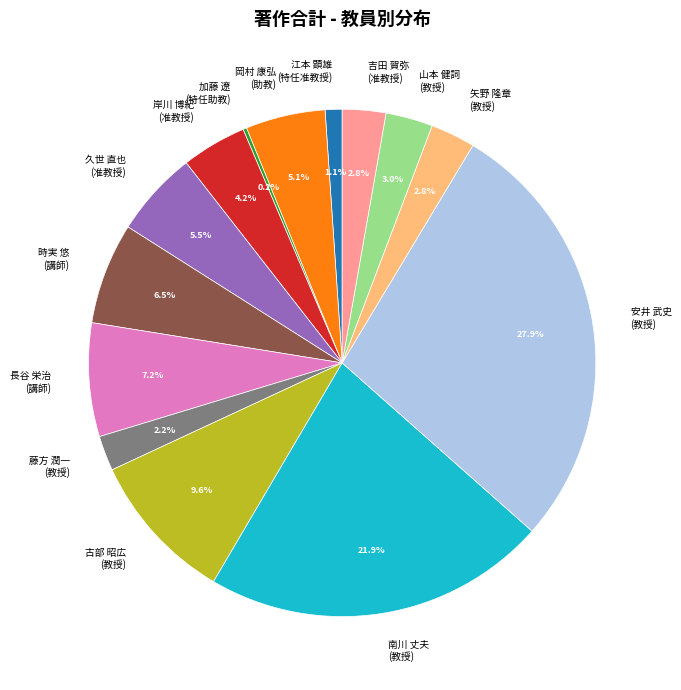

Which has a higher value, 時実 悠 (講師) or 長谷 栄治 (講師)?

長谷 栄治 (講師)